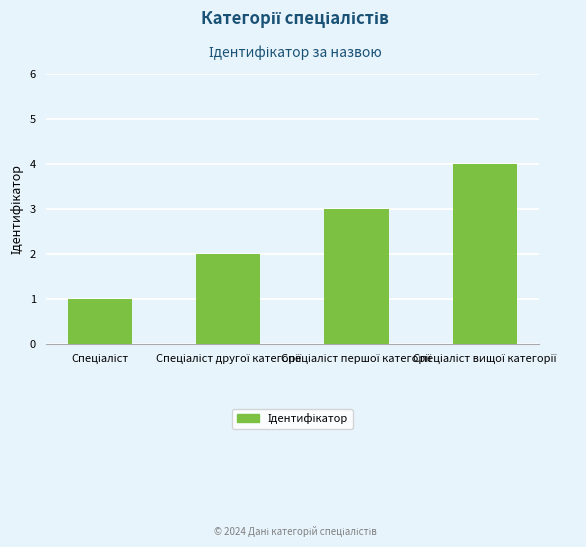

What is the sum of all values?

10